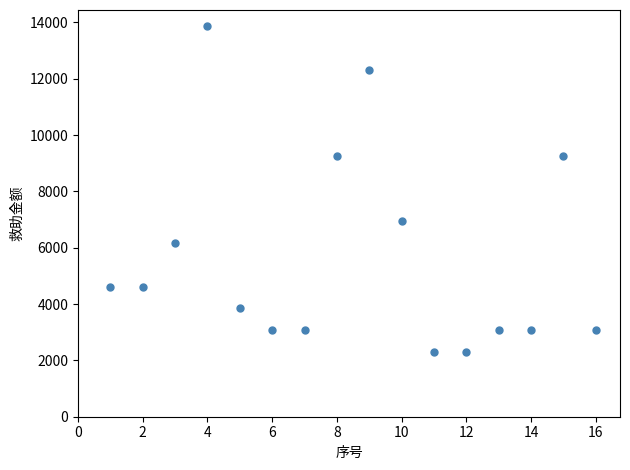

What is the range of Y values (max minus min)?

11550